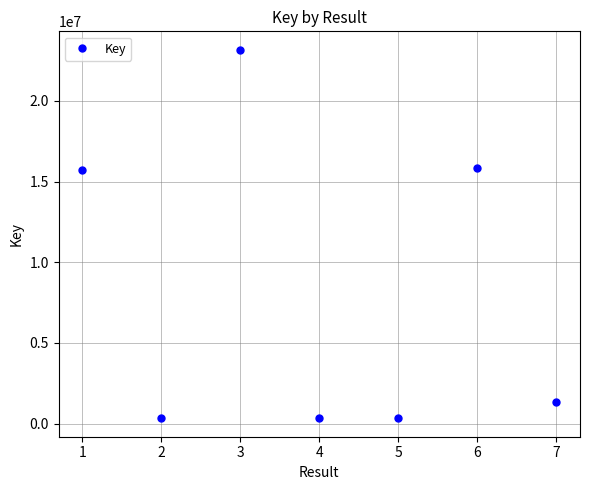

What is the value of the 1st point from the left?

15718159